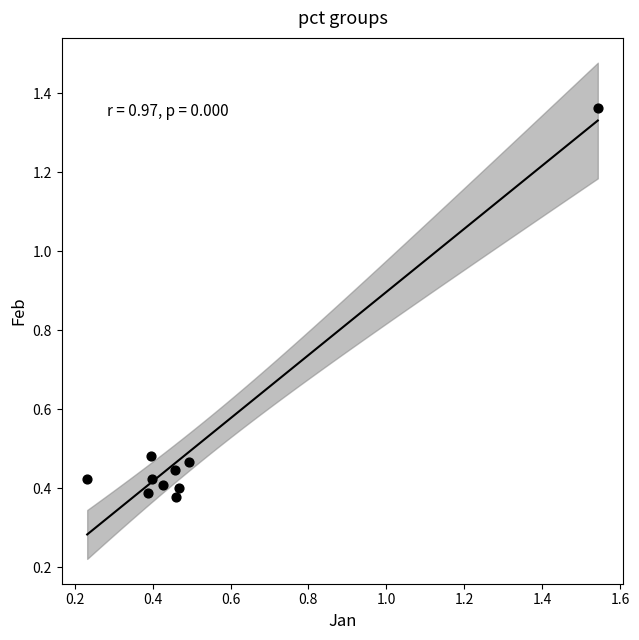

What is the range of X values (max minus min)?

1.3